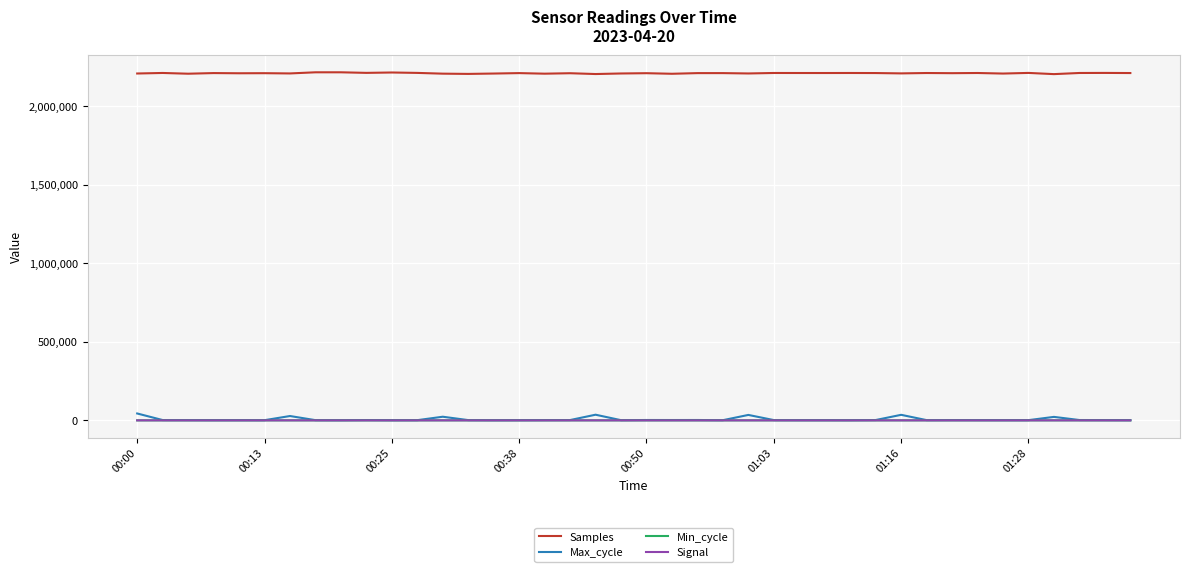

Which series has the largest range (max minus min)?

Max_cycle